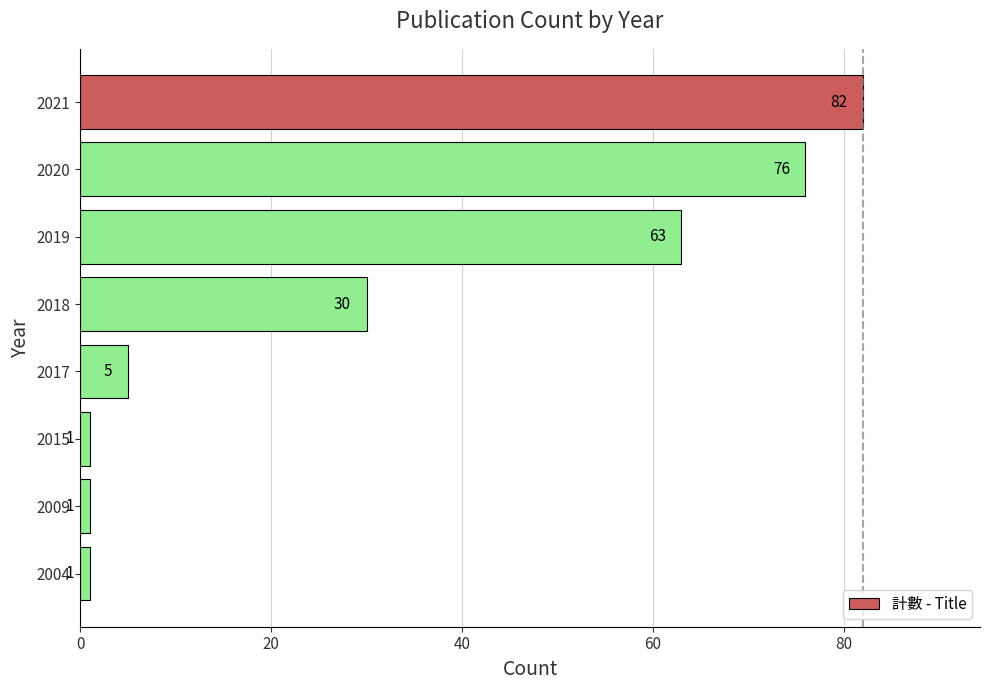

What is the value of the 1st bar from the top?

82